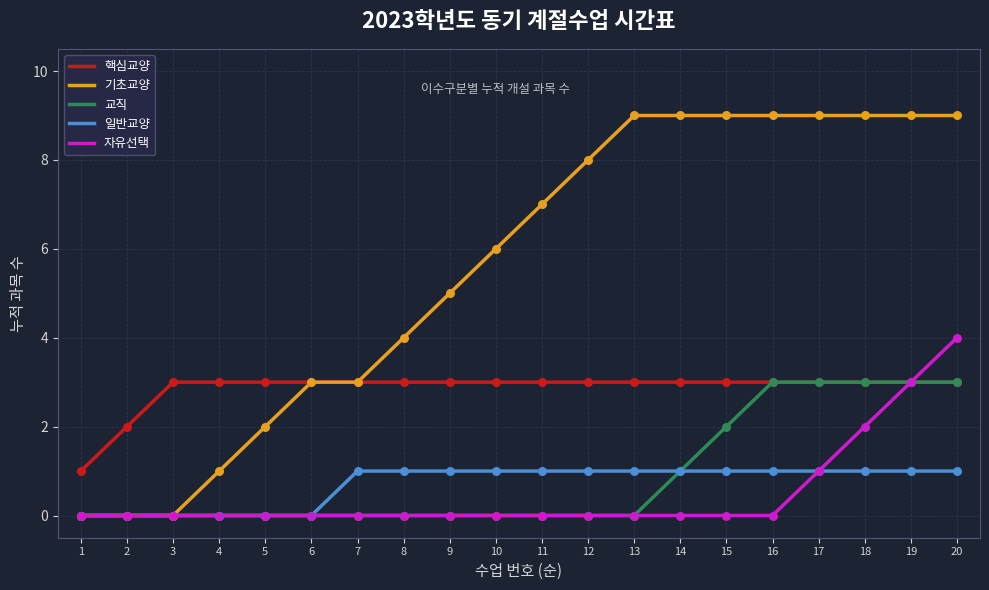

What are all the series names shown in the legend?

핵심교양, 기초교양, 교직, 일반교양, 자유선택